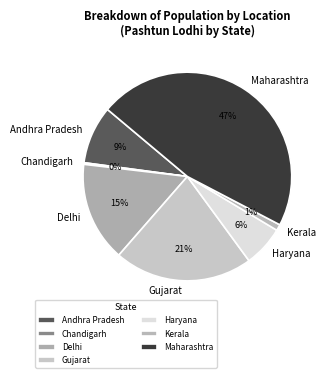

True or false: Maharashtra accounts for 47% of the total.

True